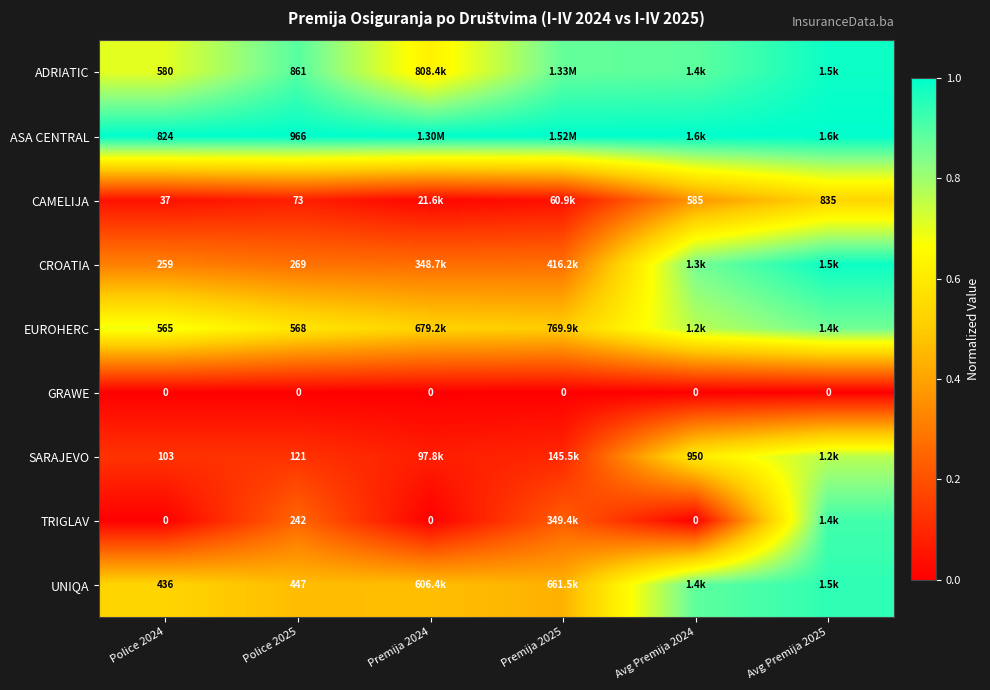

What is the difference between the highest and lowest values at Premija 2025?

1.0